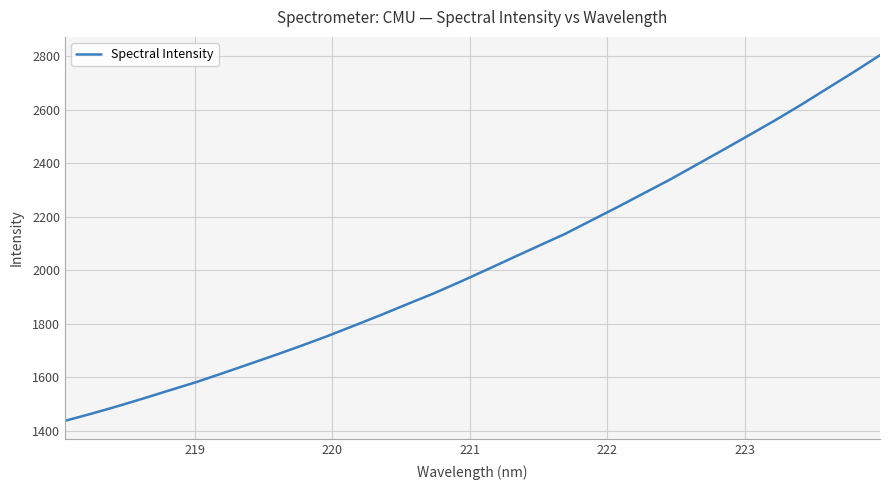

What is the maximum value shown in the chart?

2803.8